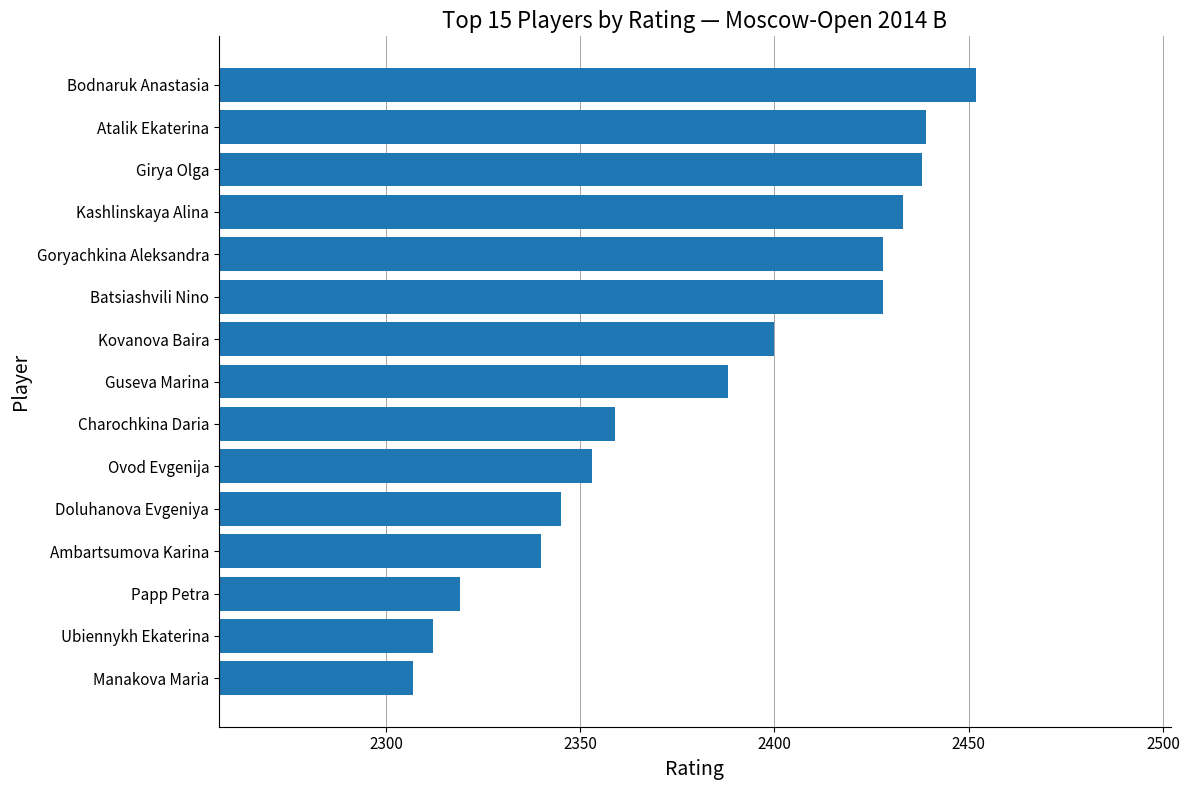

How many bars are there in total?

15